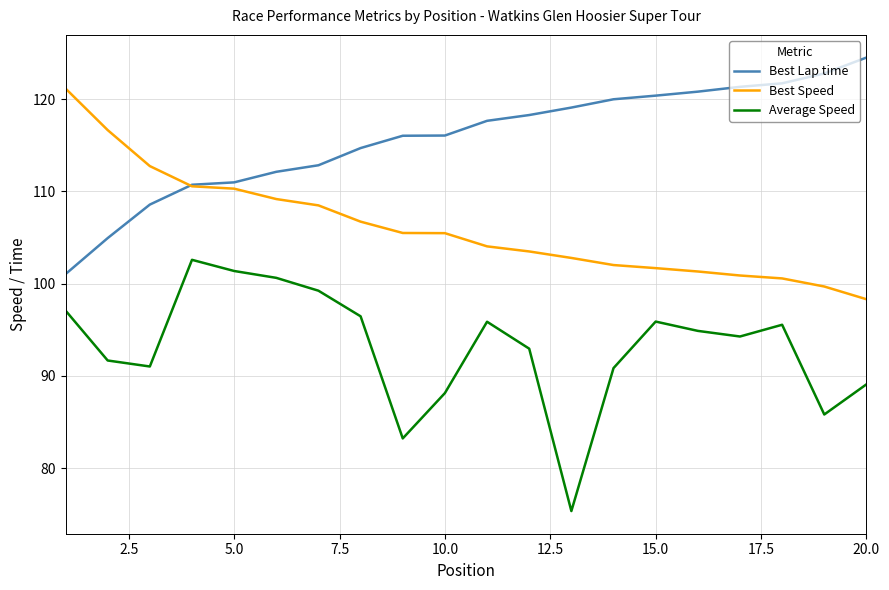

Which series has the largest total across all categories?

Best Lap time